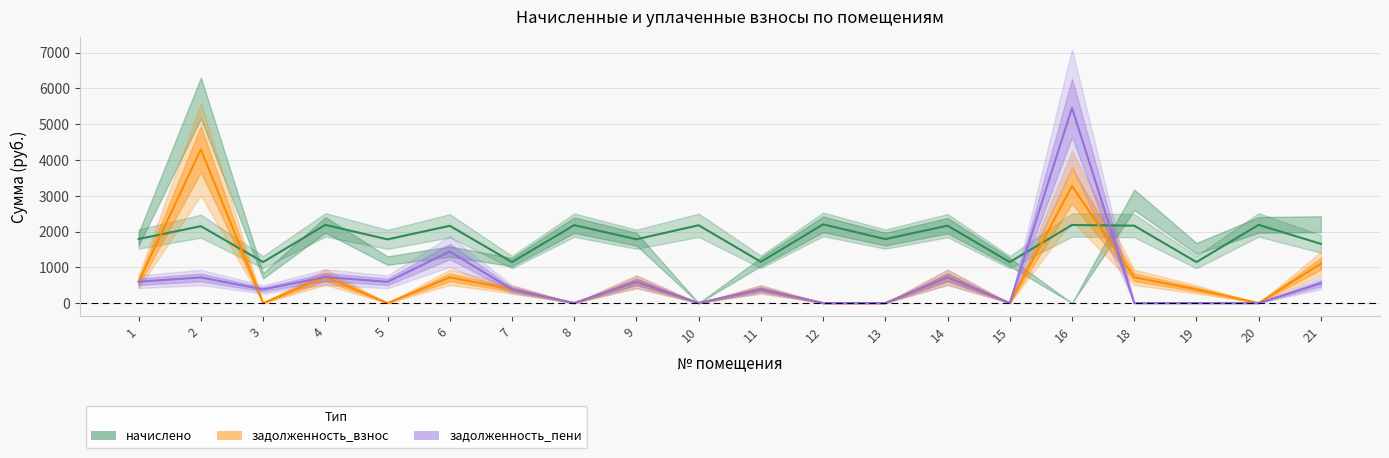

The value of задолженность_пени at 21 is 551.8. True or false?

True